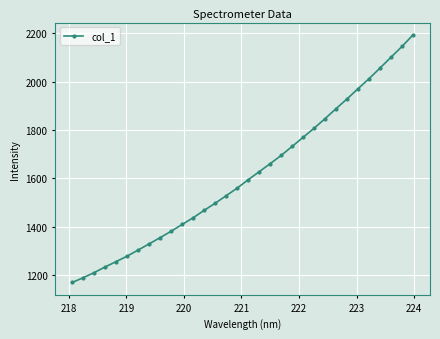

What is the maximum value shown in the chart?

2192.3